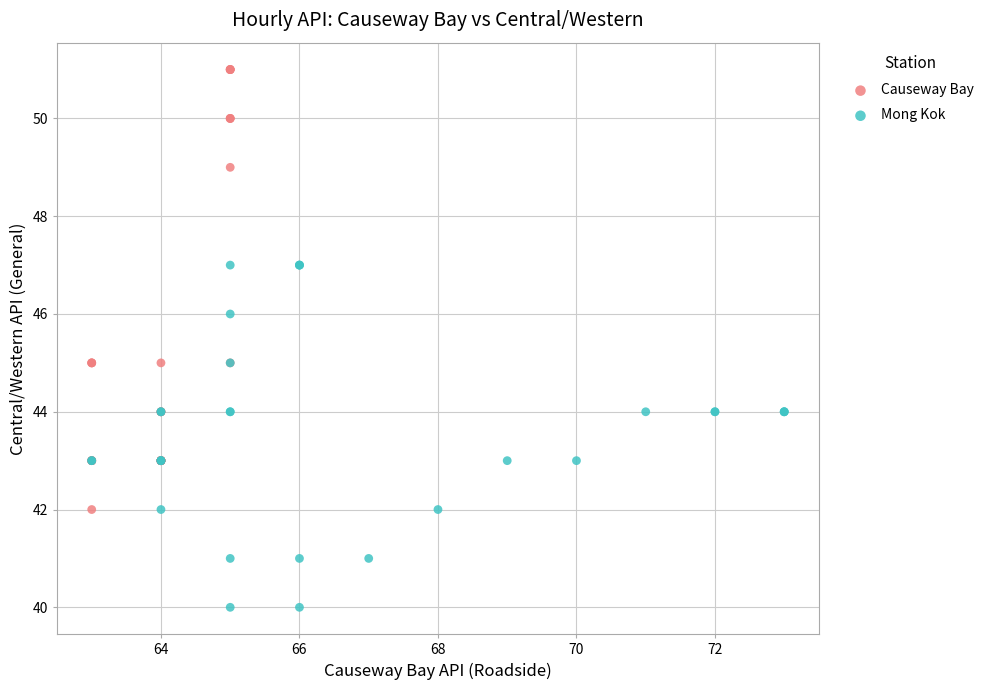

What are all the series names shown in the legend?

Causeway Bay, Mong Kok